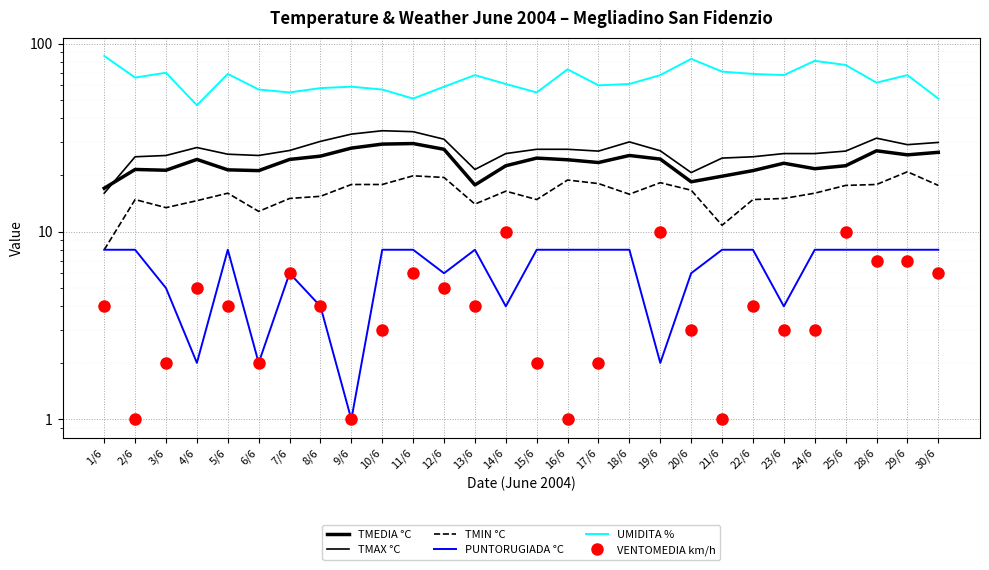

What is the value of the PUNTORUGIADA °C point at the 8th from the left?

4.0